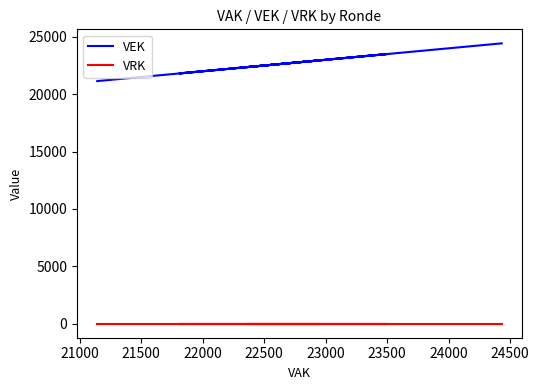

True or false: VEK has more than 0 interior local peaks.

True